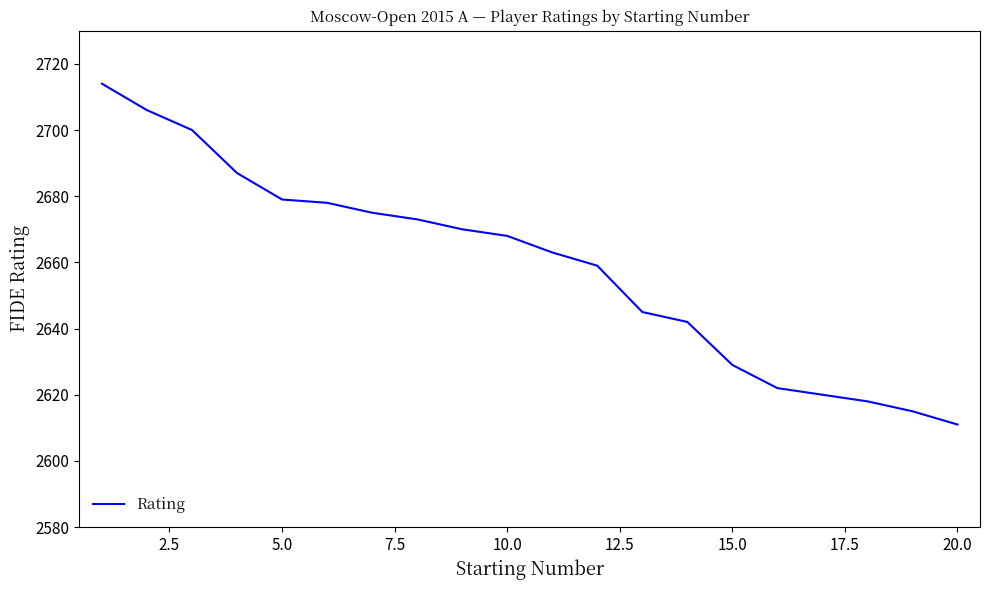

What is the maximum value shown in the chart?

2714